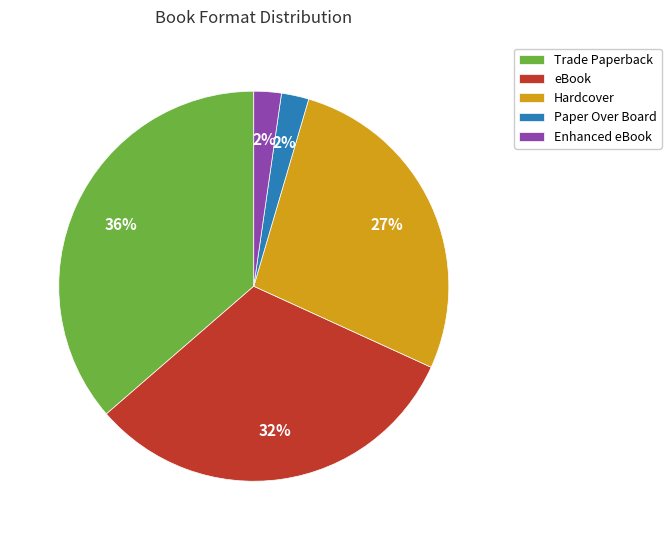

To the nearest percent, what is the average slice percentage?

20%